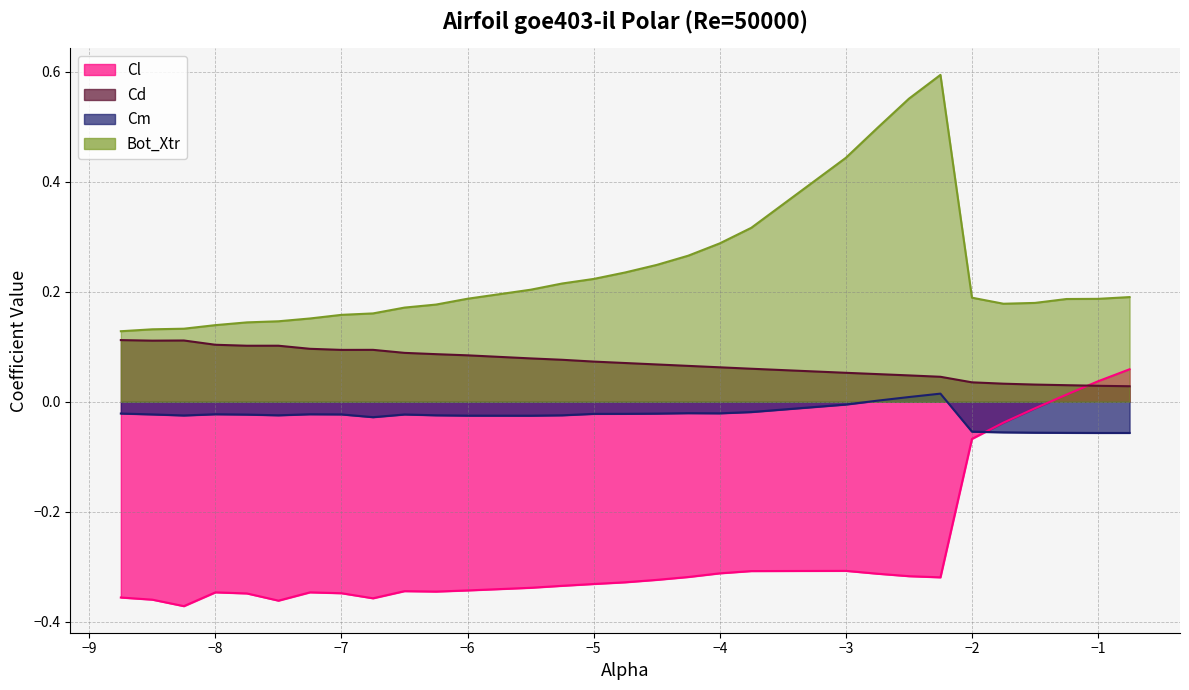

Which has a higher value, -1.5 or -8.5?

-1.5